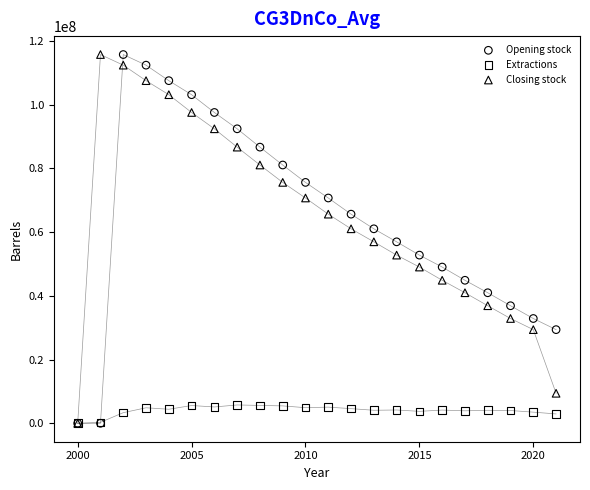

What are all the series names shown in the legend?

Opening stock, Extractions, Closing stock